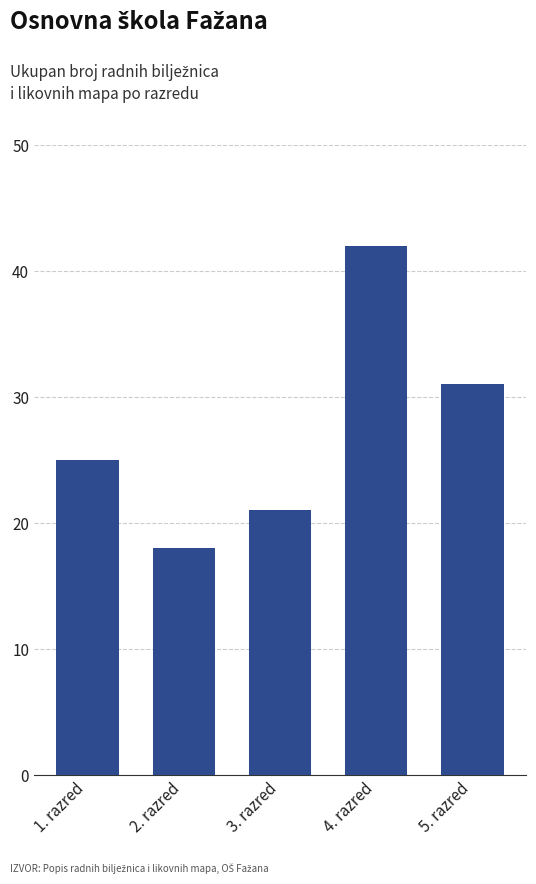

What is the difference between the maximum and minimum values?

24